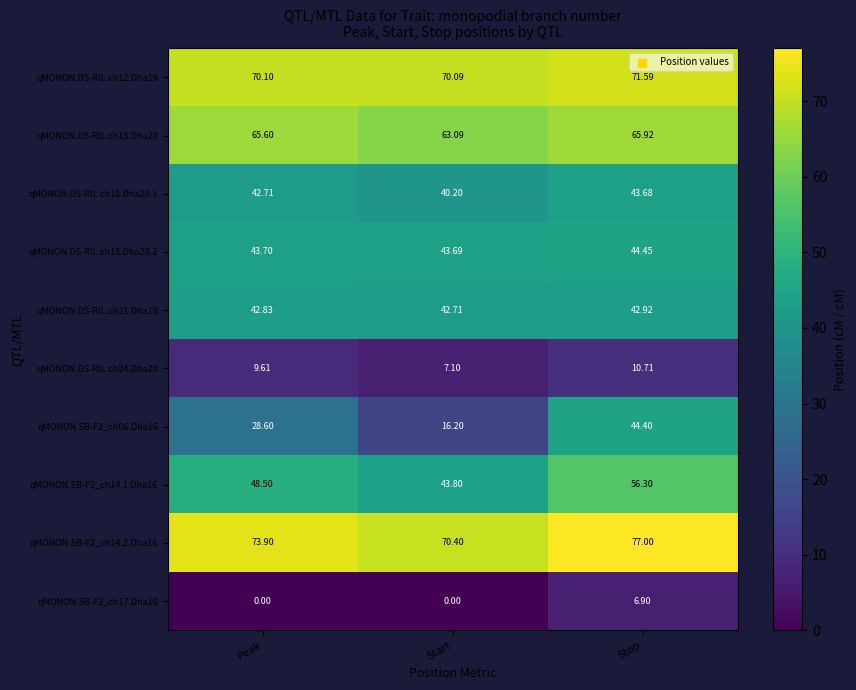

How many values in the qMONON.DS-RIL.ch15.Dha20 series are below 65?

1